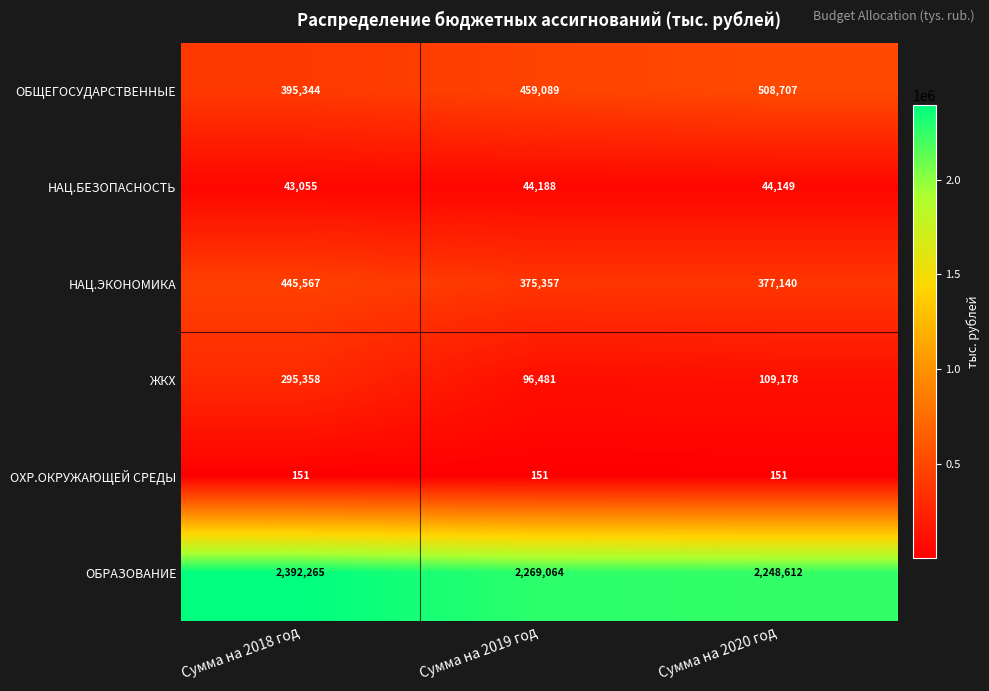

Read the ОБРАЗОВАНИЕ value at Сумма на 2018 год.

2392265